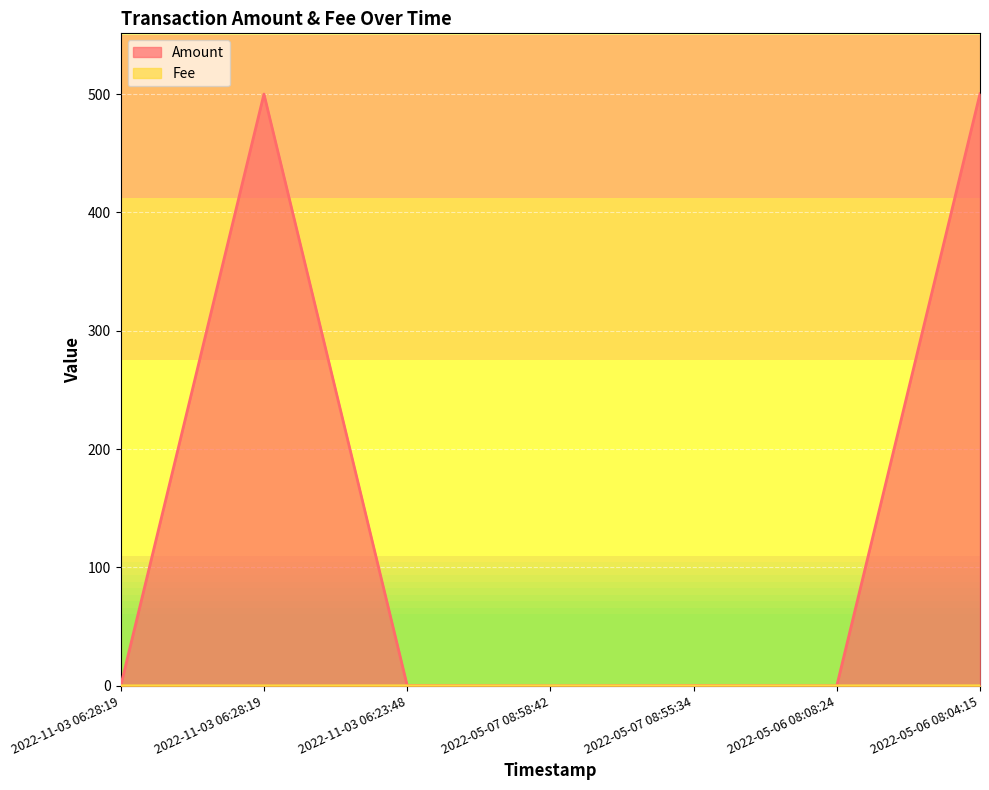

At which label does Amount reach its peak?

2022-05-06 08:04:15